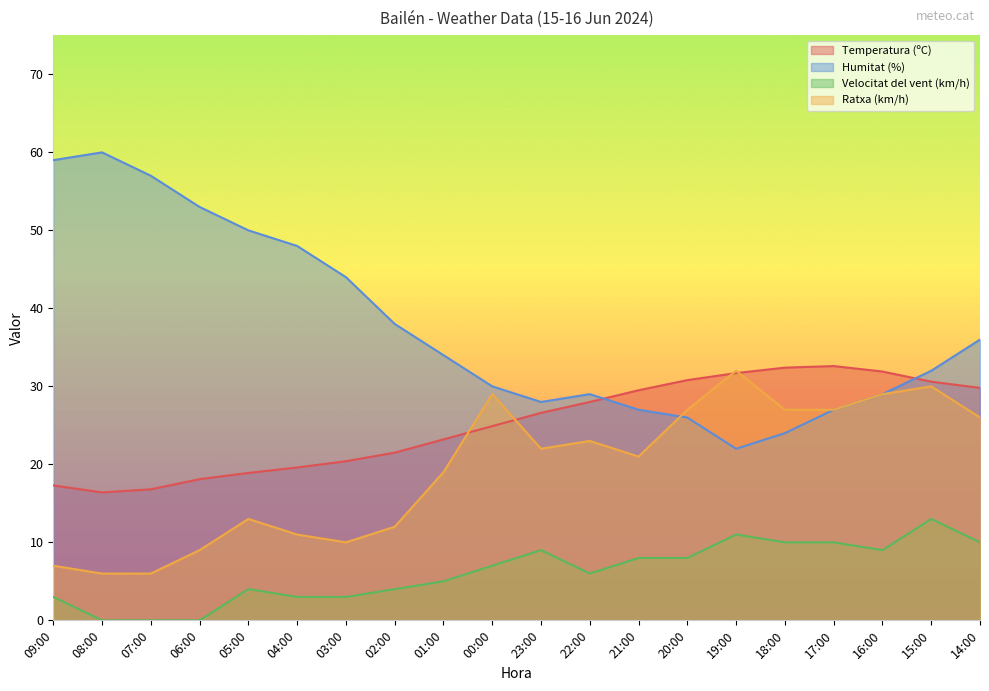

At which label is Humitat (%) closest to 41?

03:00